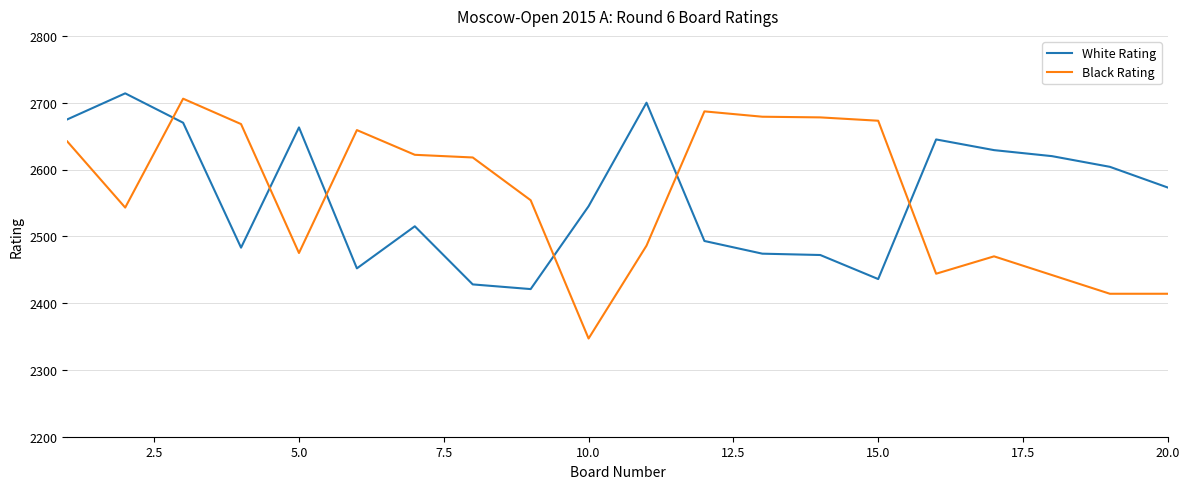

Which series has the widest spread of values?

Black Rating